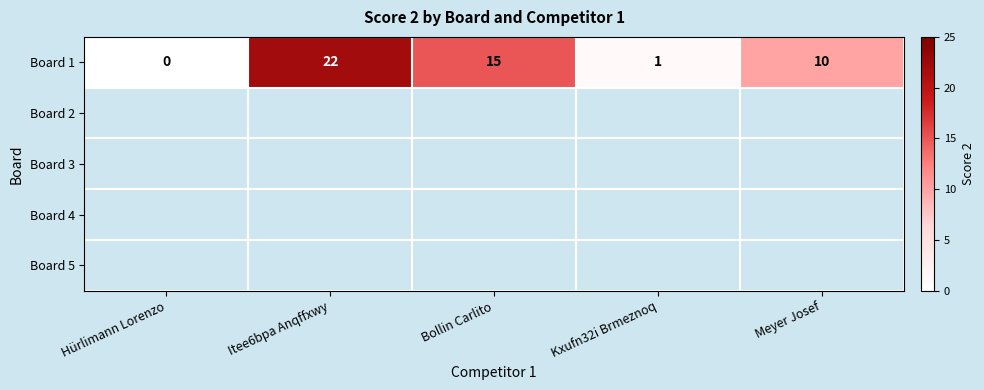

Rank the categories by value from lowest to highest.

Hürlimann Lorenzo, Kxufn32i Brmeznoq, Meyer Josef, Bollin Carlito, Itee6bpa Anqffxwy